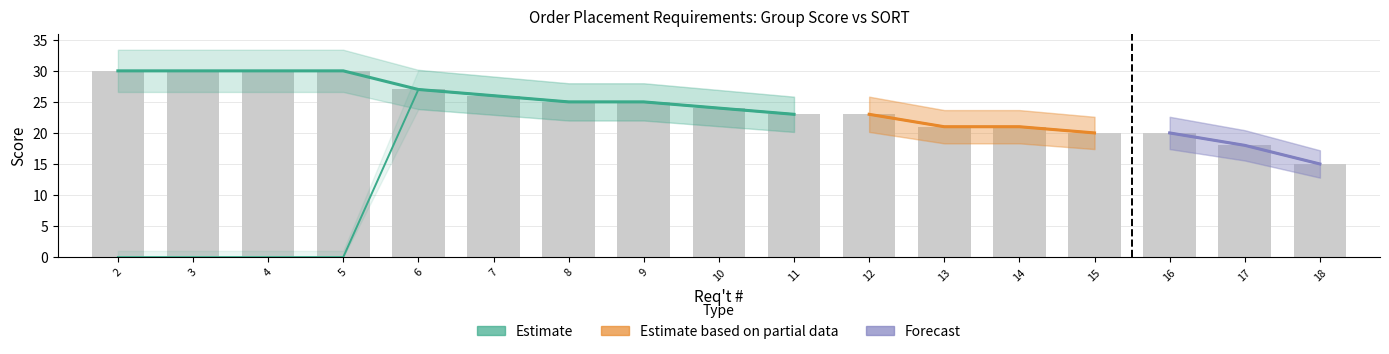

At which category does the chart reach its minimum across all series?

18